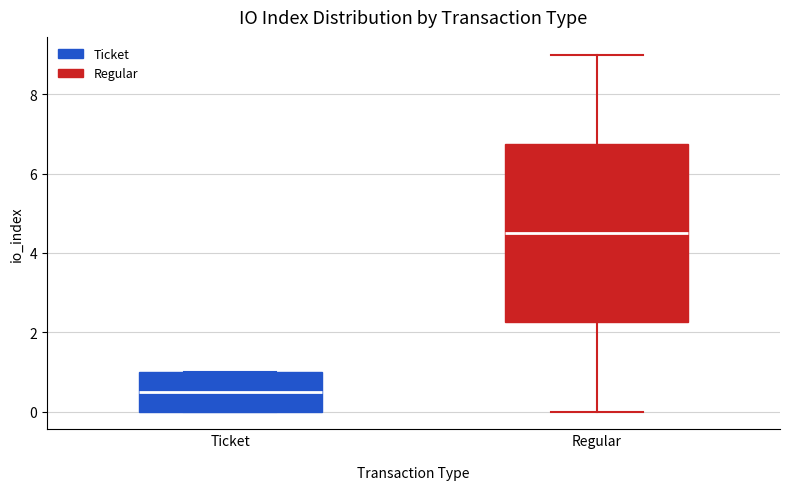

Where does the lower whisker of the box for Regular end on the y-axis? The values are not printed on the chart, so give them approximately, as read against the axis.

0.0